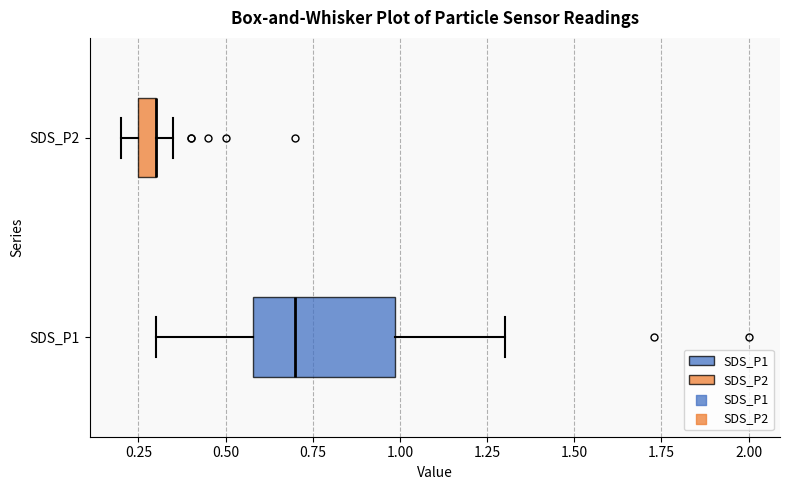

Where does the left whisker of the box for SDS_P1 end on the x-axis? The values are not printed on the chart, so give them approximately, as read against the axis.

0.30